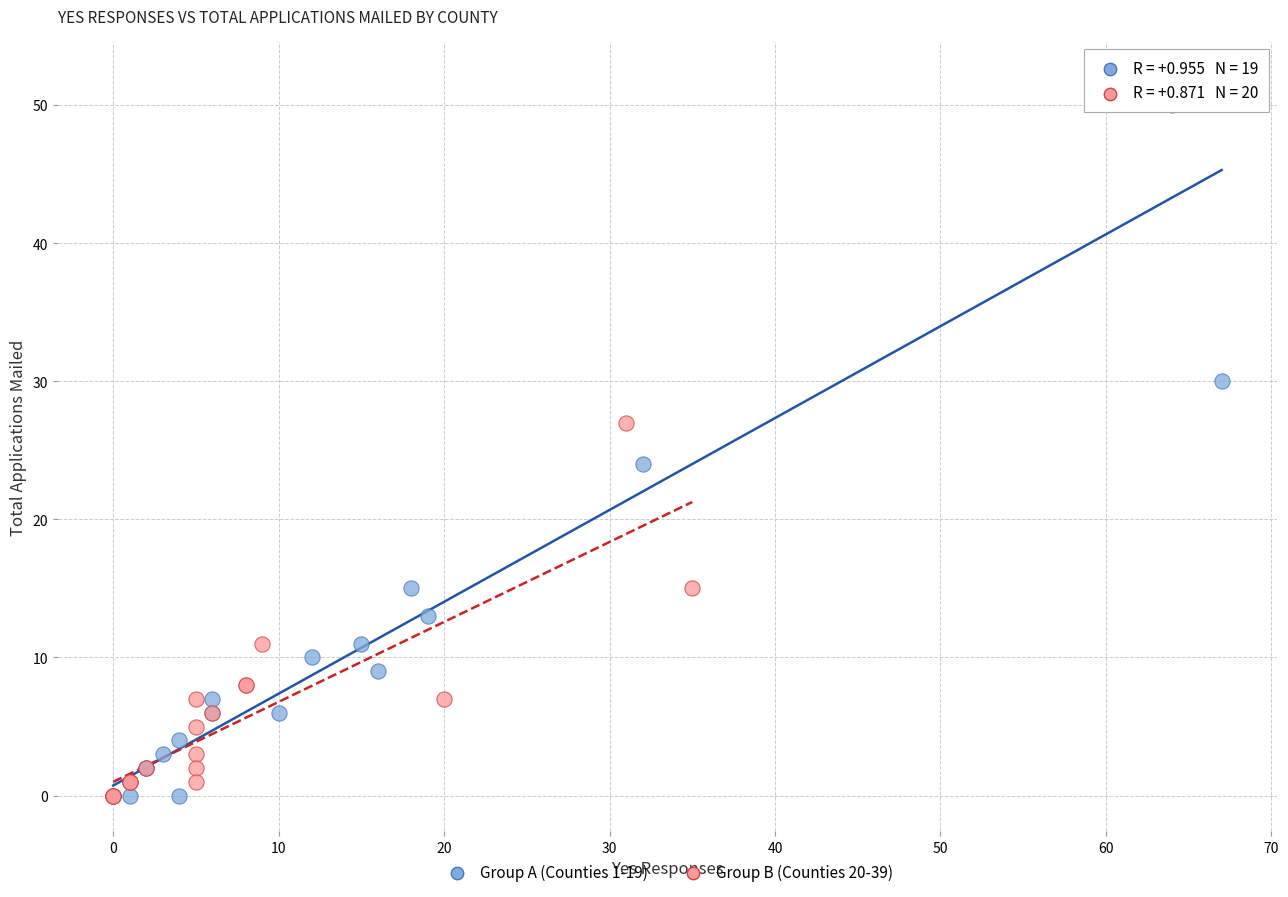

Which series contains the highest Y value?

Group A (Counties 1-19)